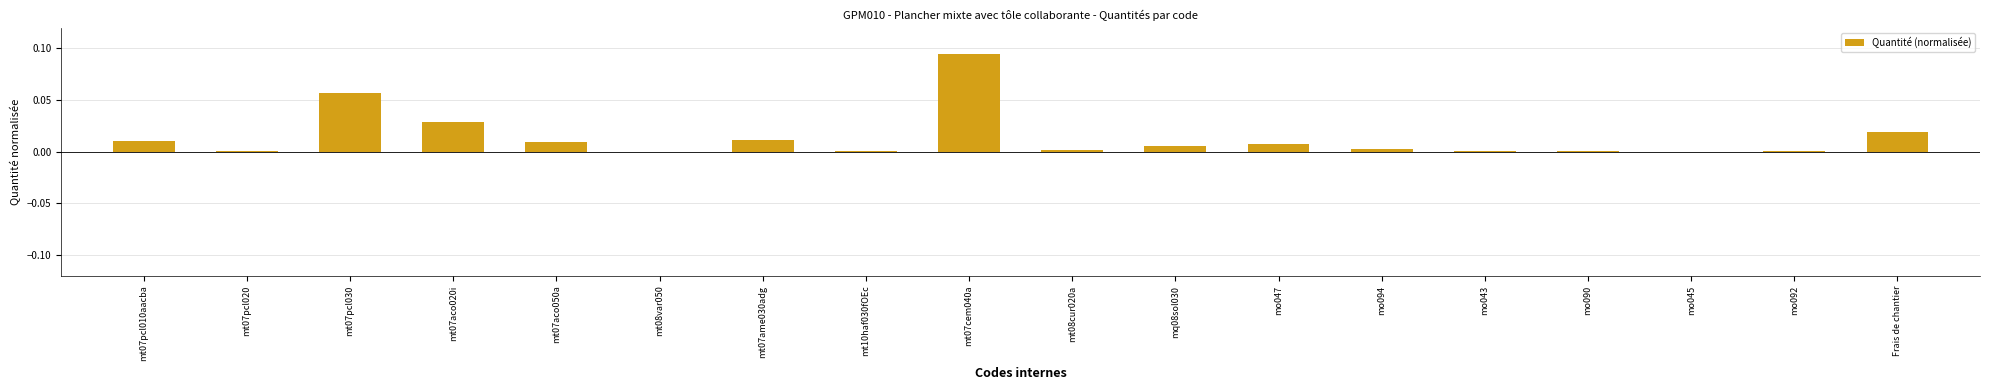

Is it true that the value at mt07pcl020 is 0.0?

True